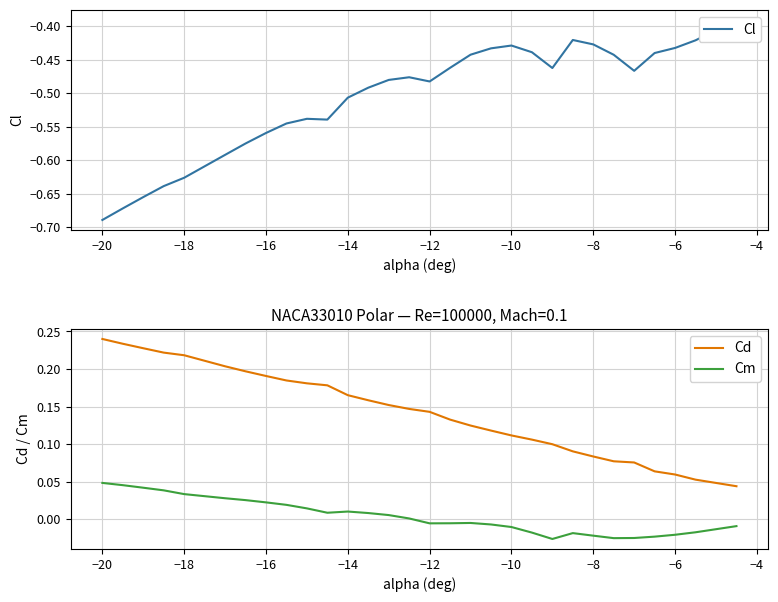

List the series in order of their peak value, highest first.

Cd, Cm, Cl